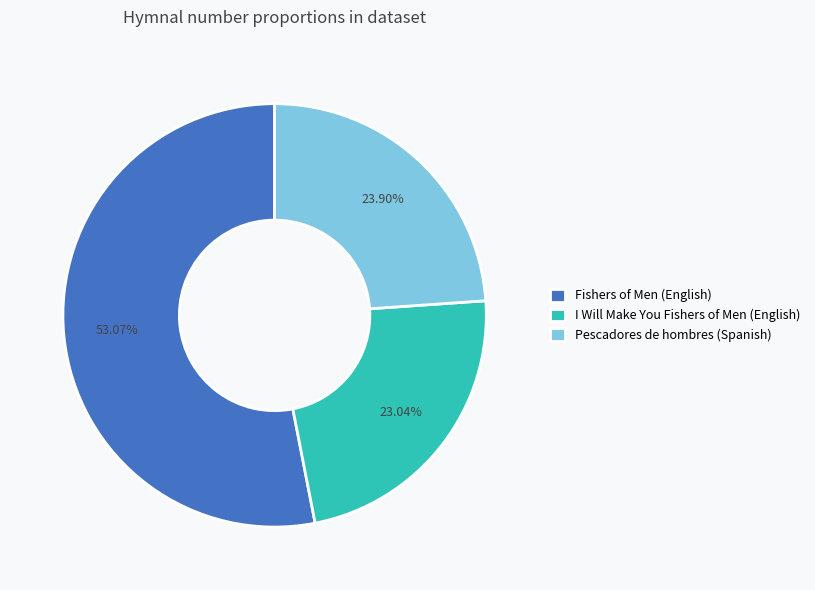

What is the majority slice?

Fishers of Men (English)